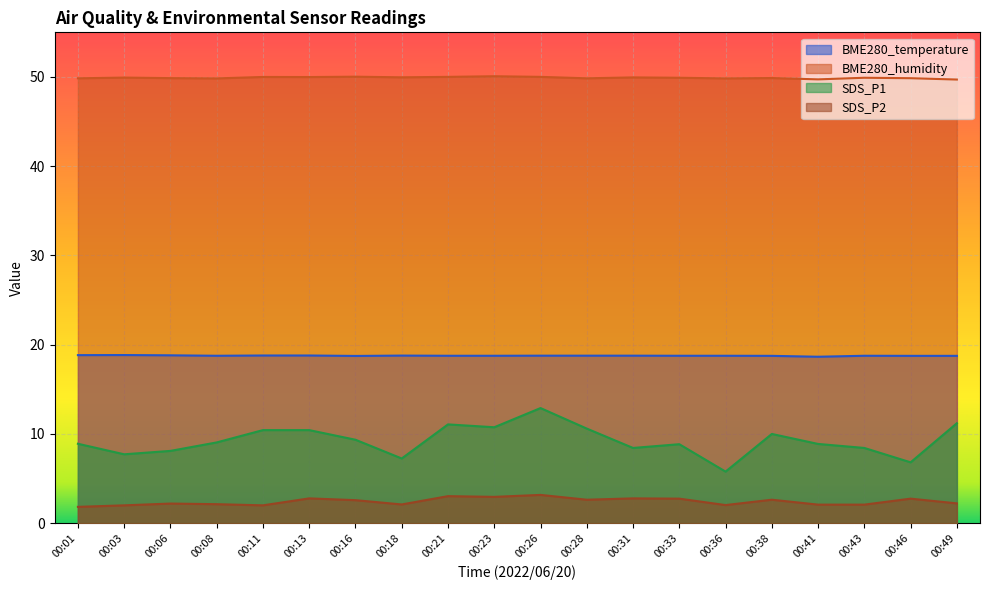

What is the difference between the highest and lowest values at 00:18?

47.9